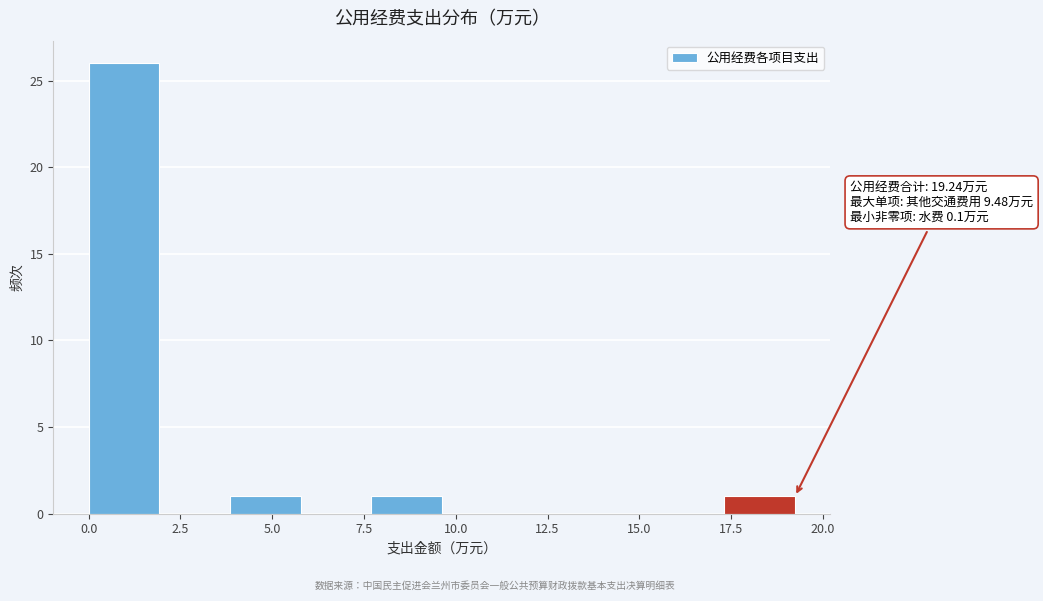

Around what value on the x-axis is the tallest bar? Give the approximate position of its centre, as read against the axis.

1.0